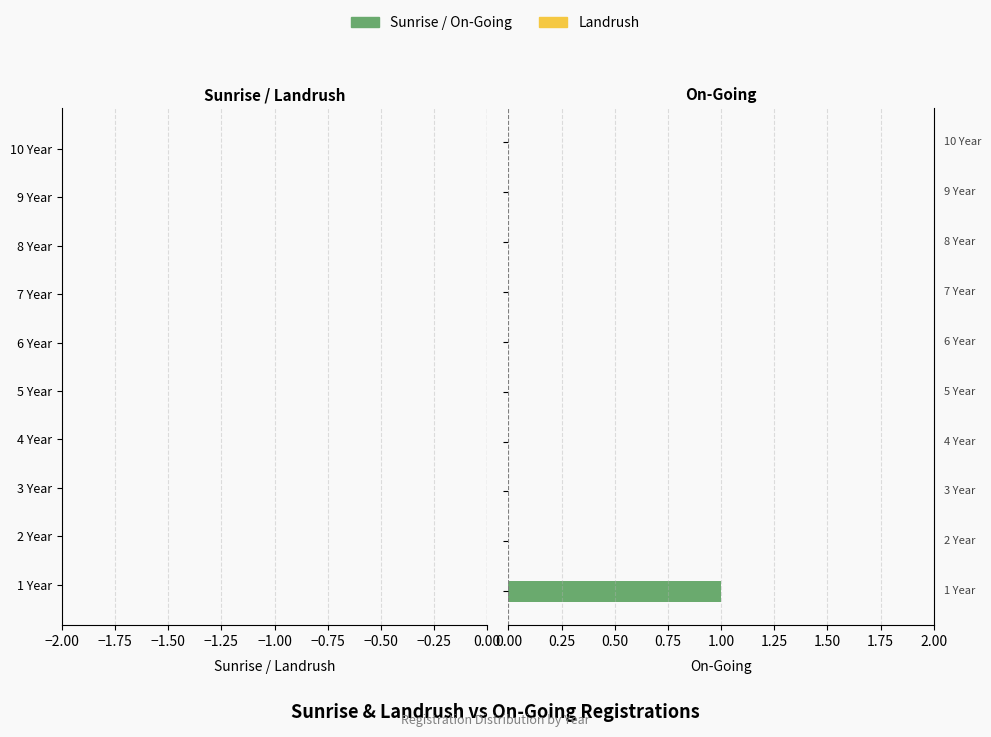

How many categories are shown in the chart?

10